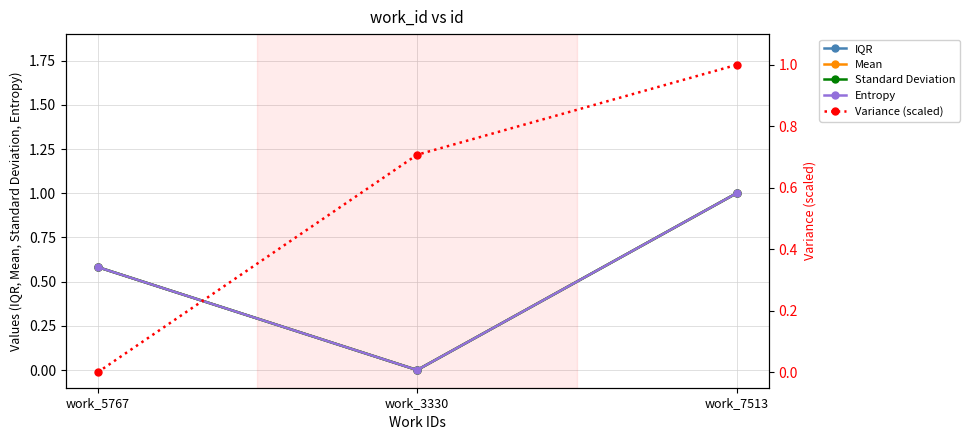

Does the chart have visible grid lines?

Yes